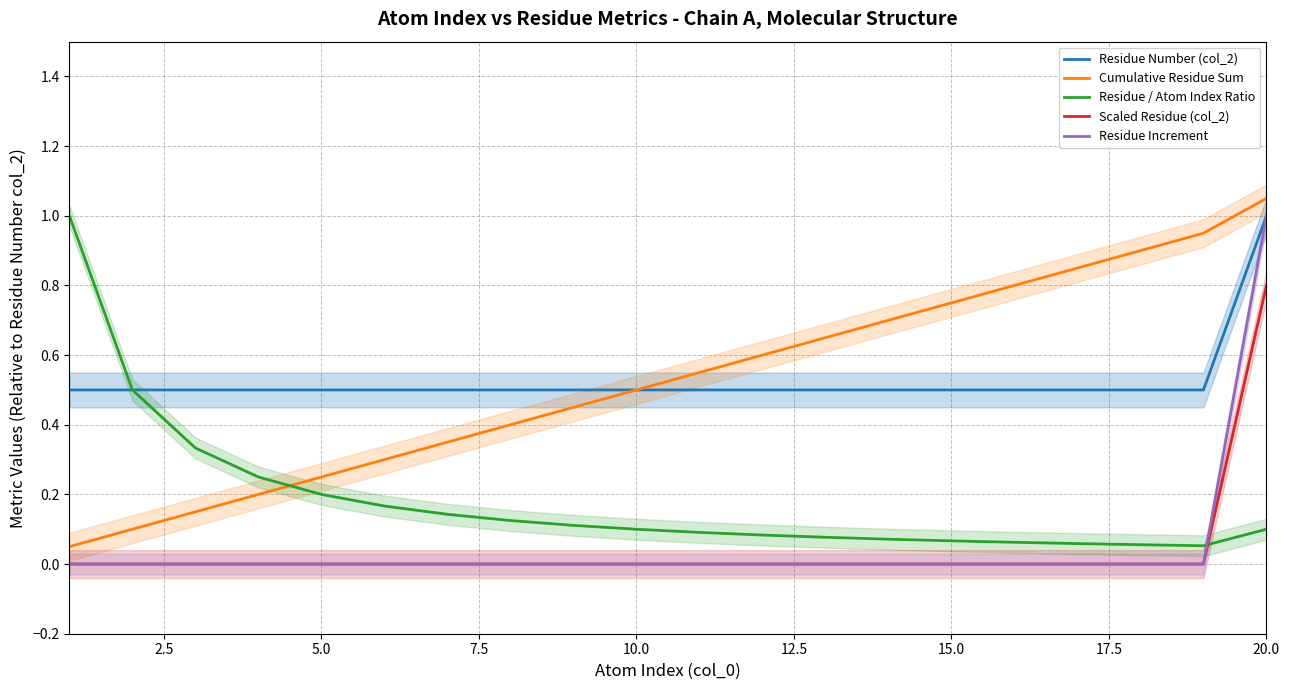

At which label does Residue Increment reach its peak?

20.0